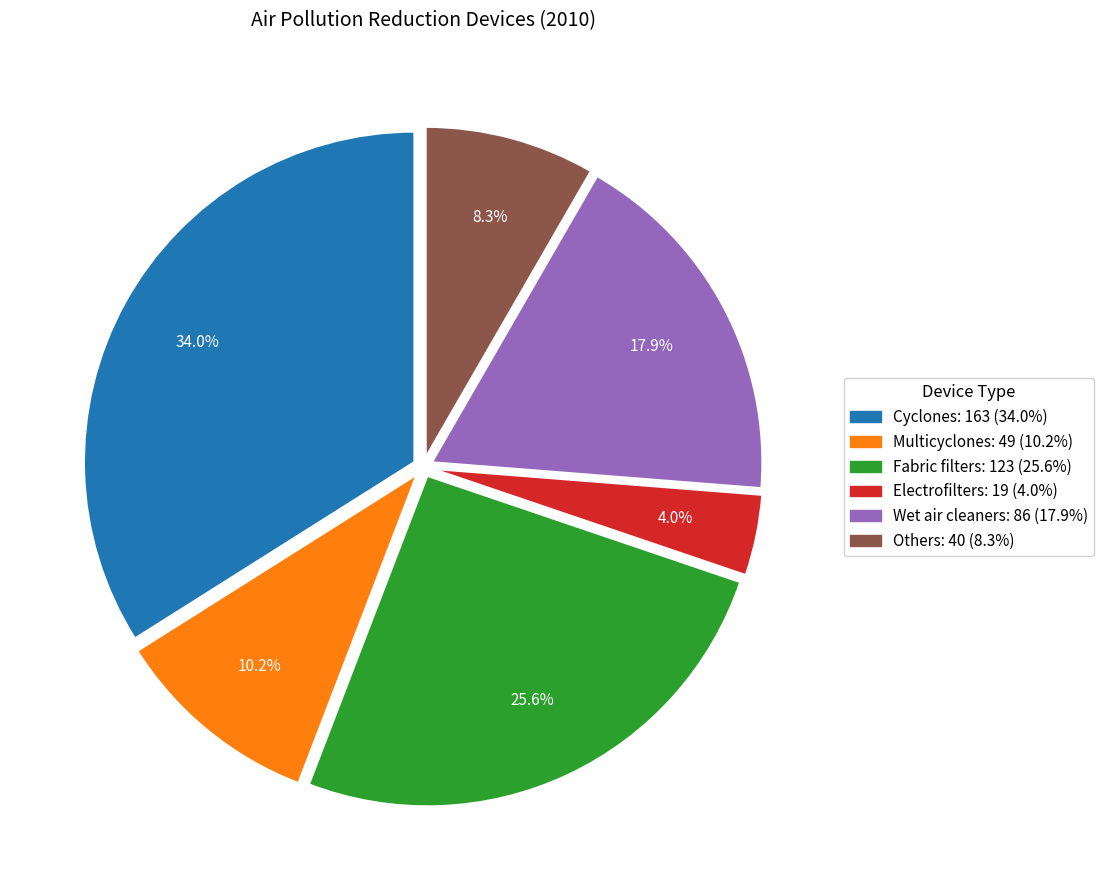

How many slices are in this pie chart?

6